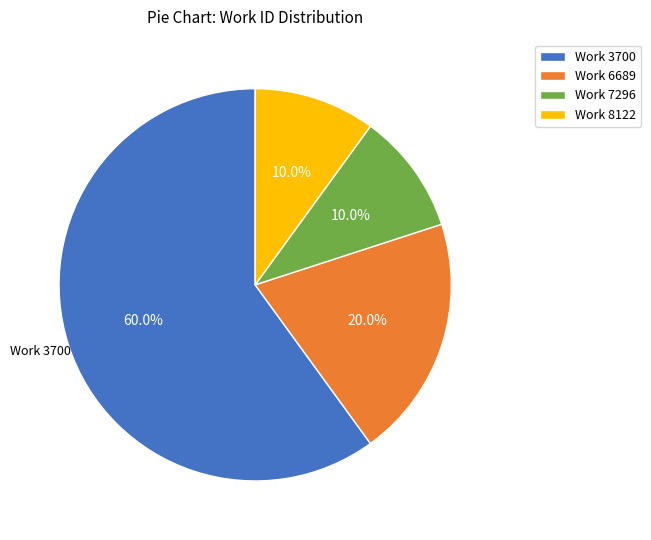

What is the total percentage of Work 8122 and Work 7296?

20.0%